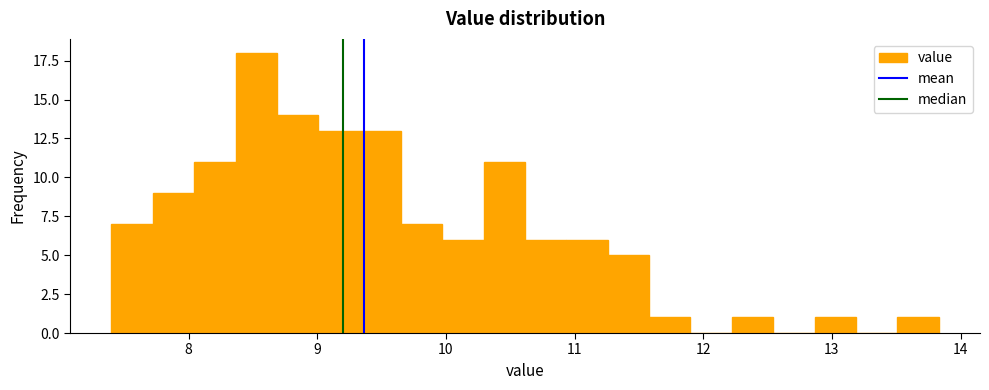

Around what value on the x-axis is the tallest bar? Give the approximate position of its centre, as read against the axis.

8.5